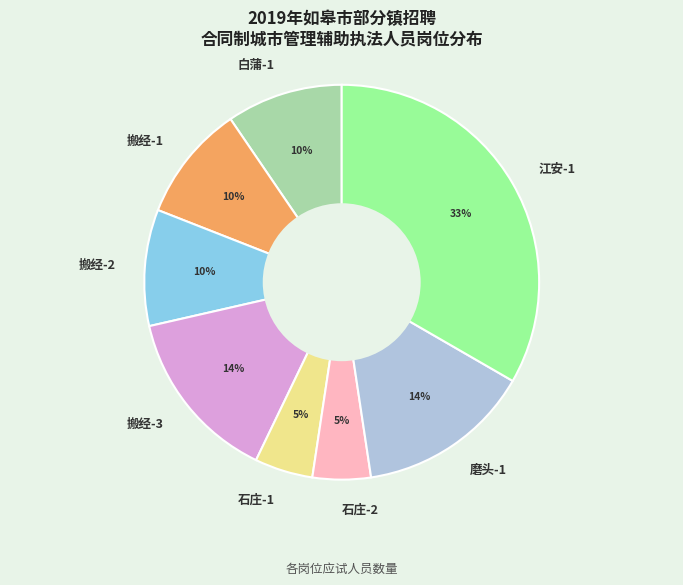

Which category has the biggest portion of the pie?

江安-1